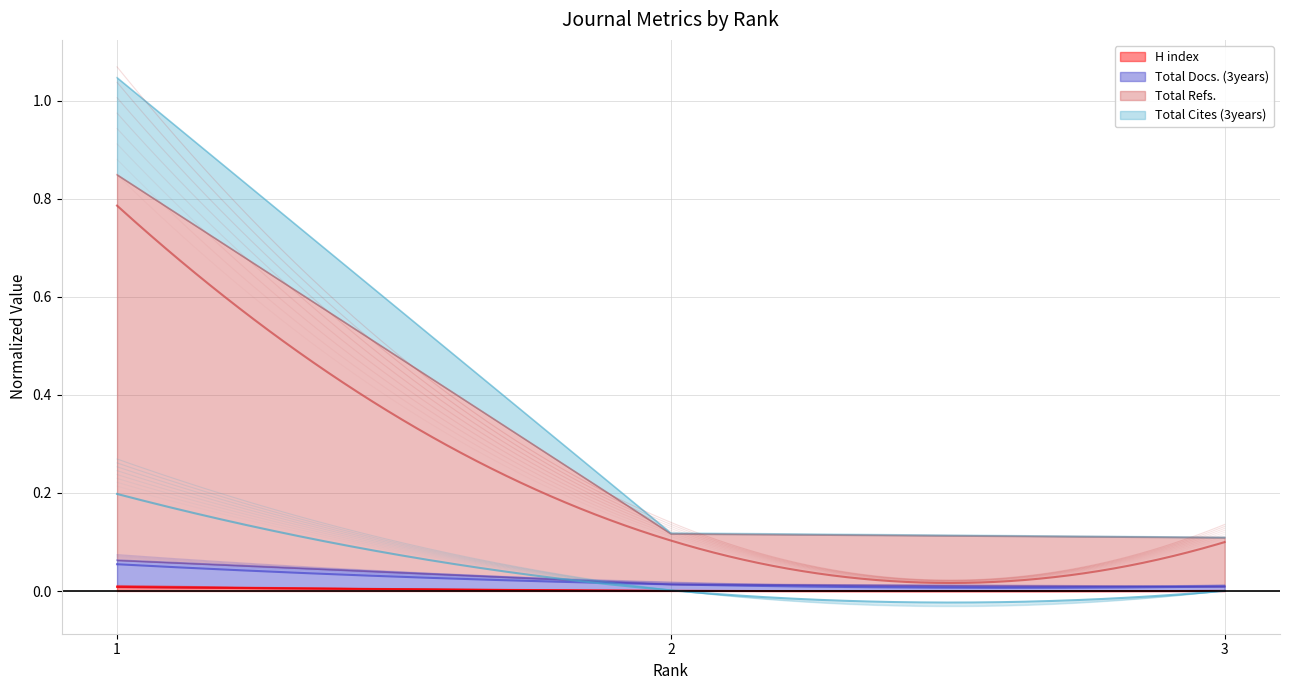

Is it true that H index equals 0.0 at 3?

True